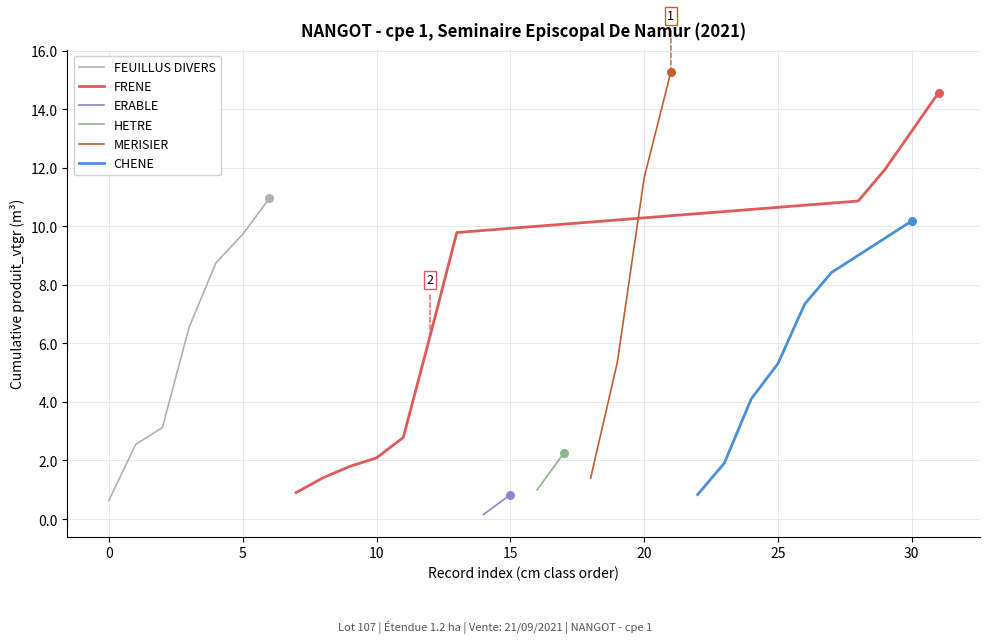

What is the maximum value for FEUILLUS DIVERS?

11.0